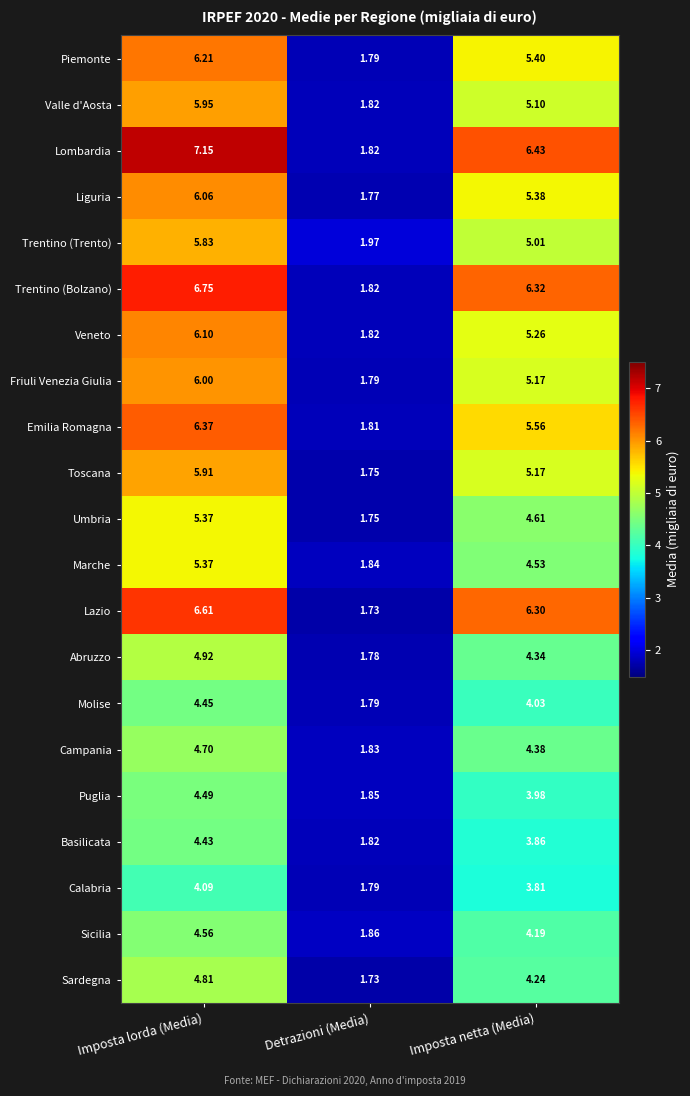

At which category does the chart reach its peak across all series?

Imposta lorda (Media)